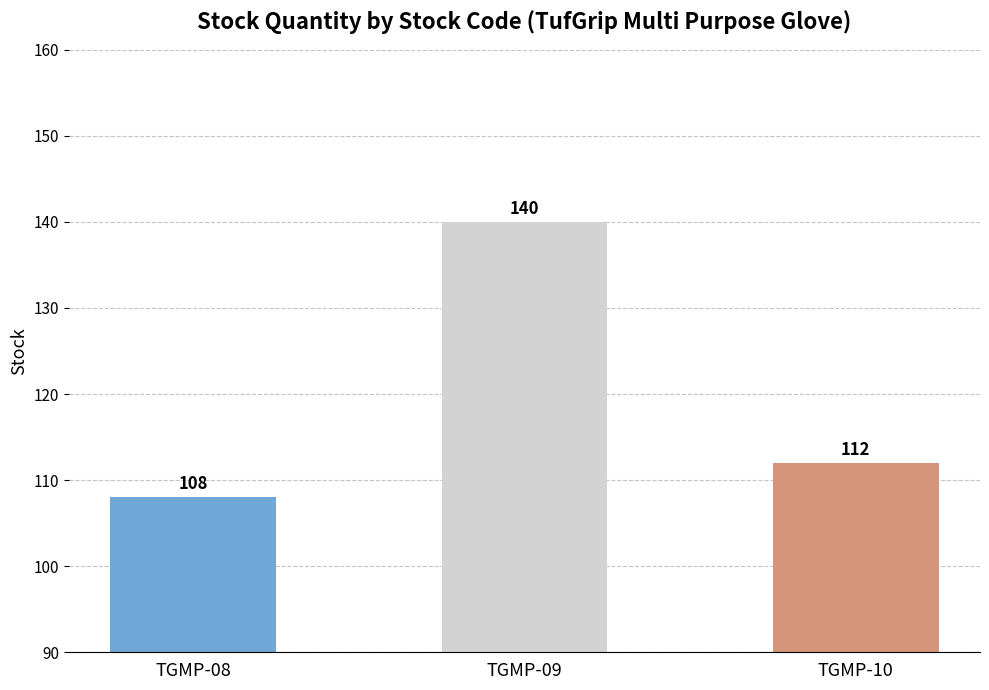

What is the value of the 1st bar from the left?

108